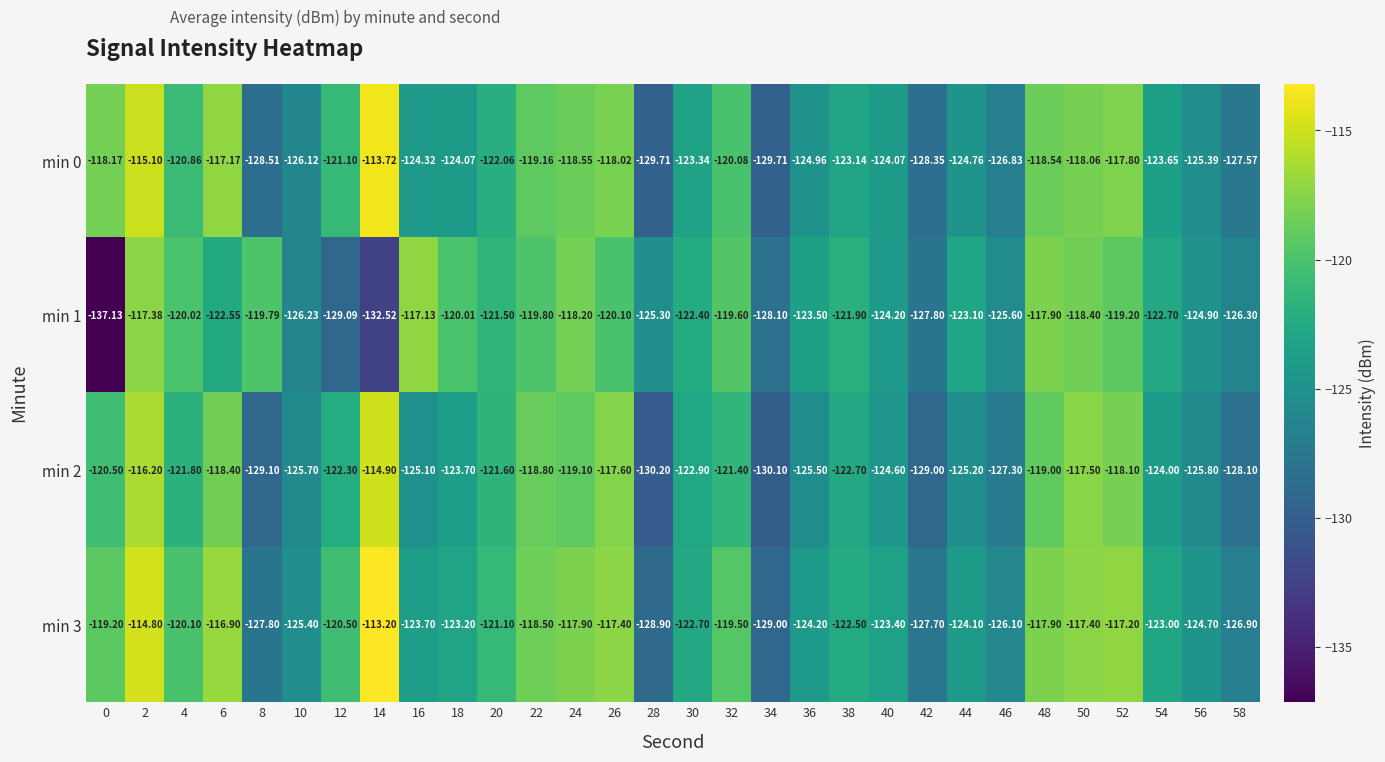

Rank the series at 56 from lowest to highest value.

min 2, min 0, min 1, min 3